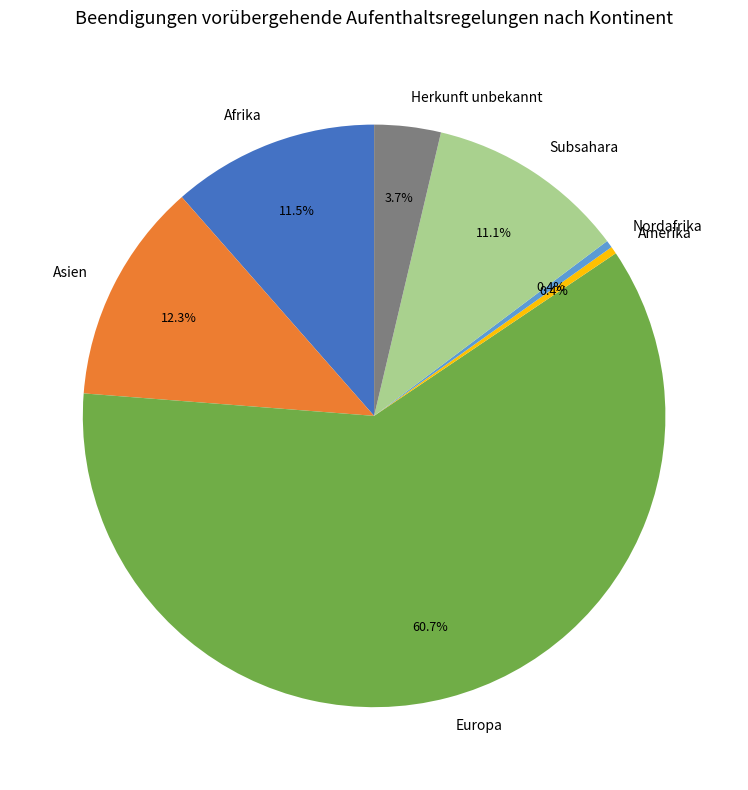

Does Europa represent more than half of the total?

Yes